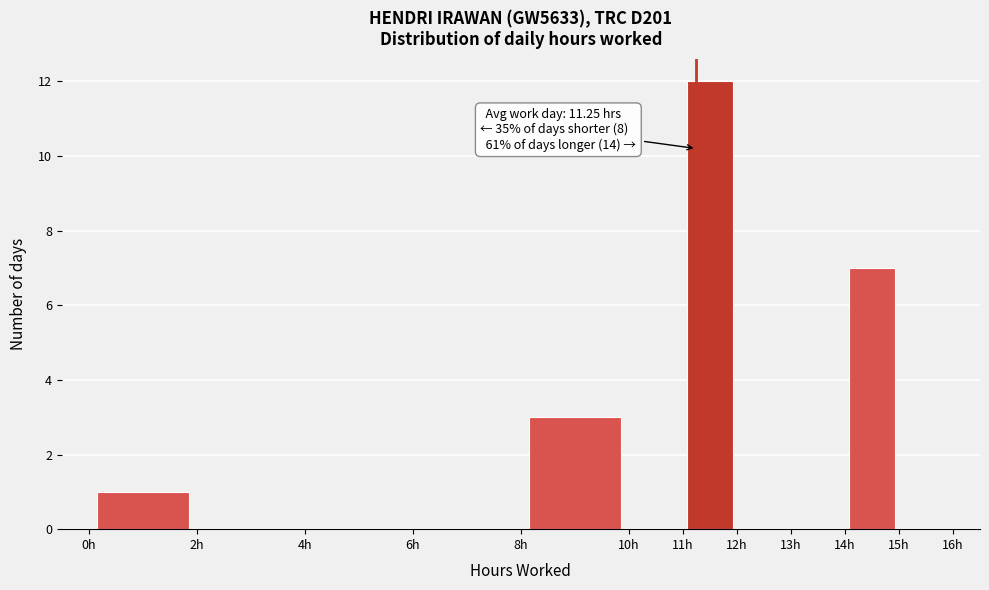

Which range on the x-axis has the tallest bar?

11 to 12